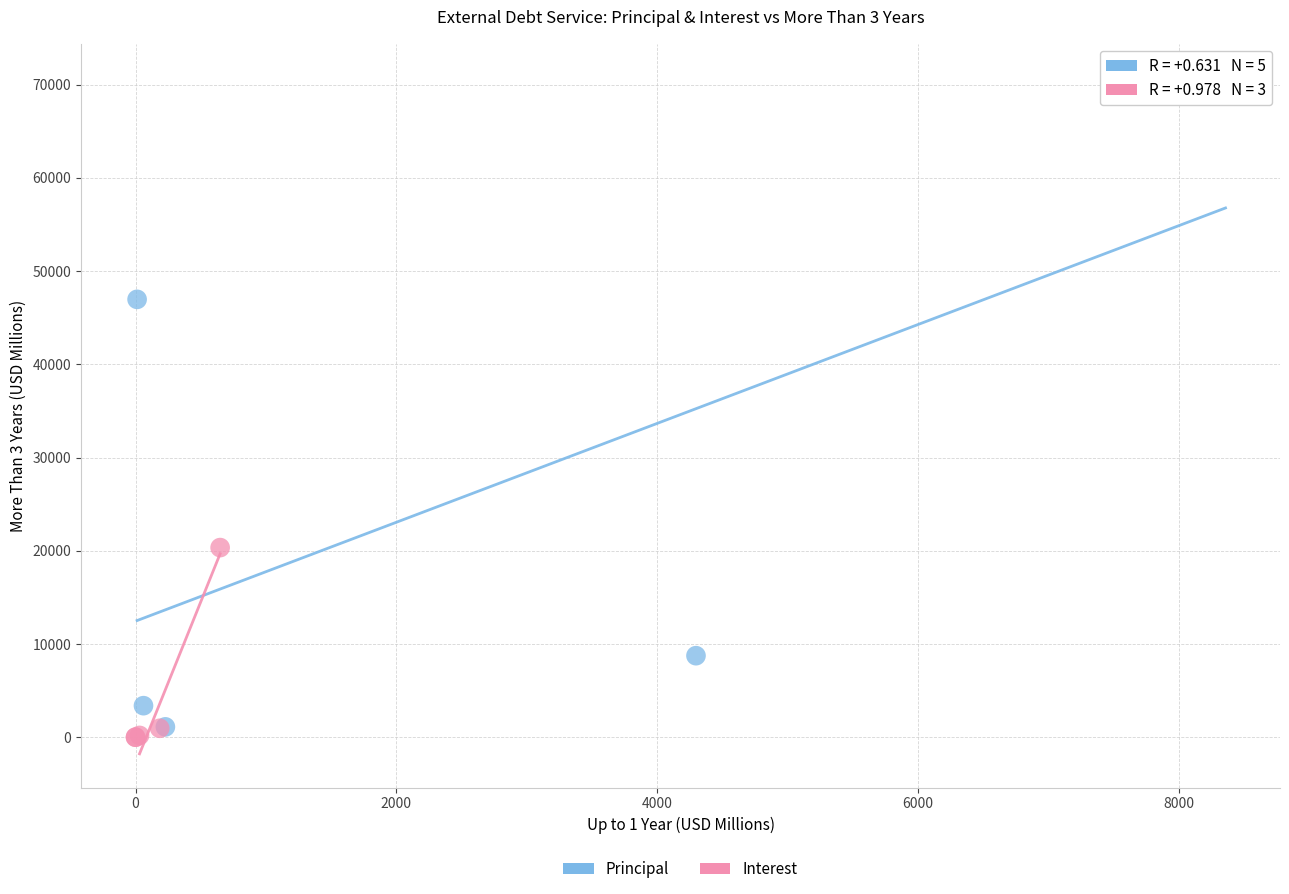

Which series contains the highest Y value?

Principal